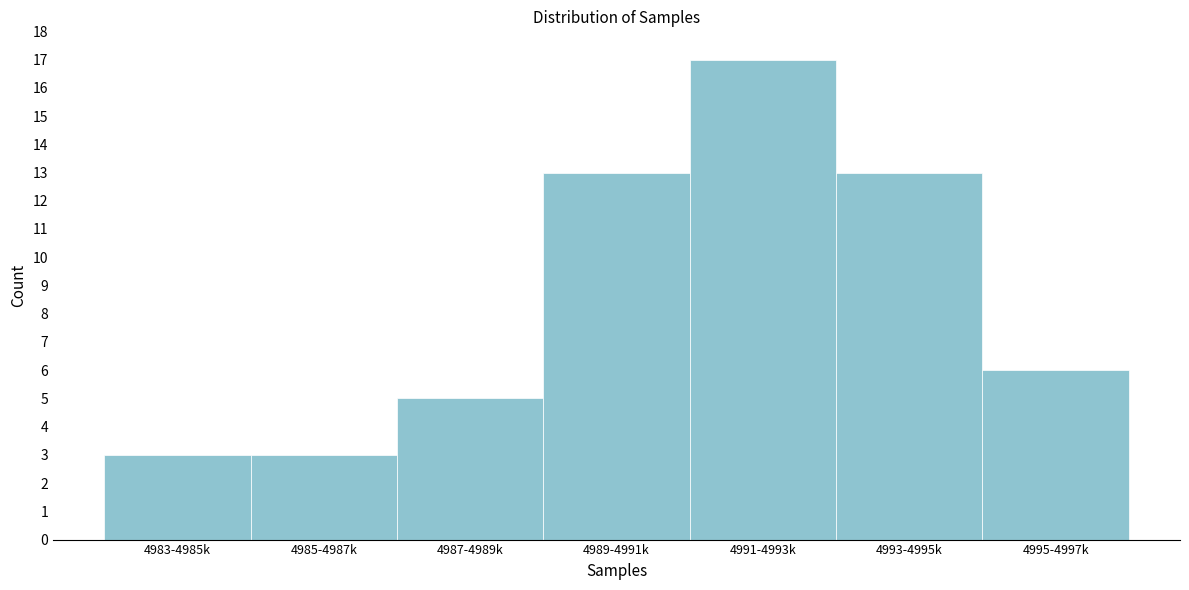

Reading right to left, transcribe all the data shown in this chart.

6	13	17	13	5	3	3